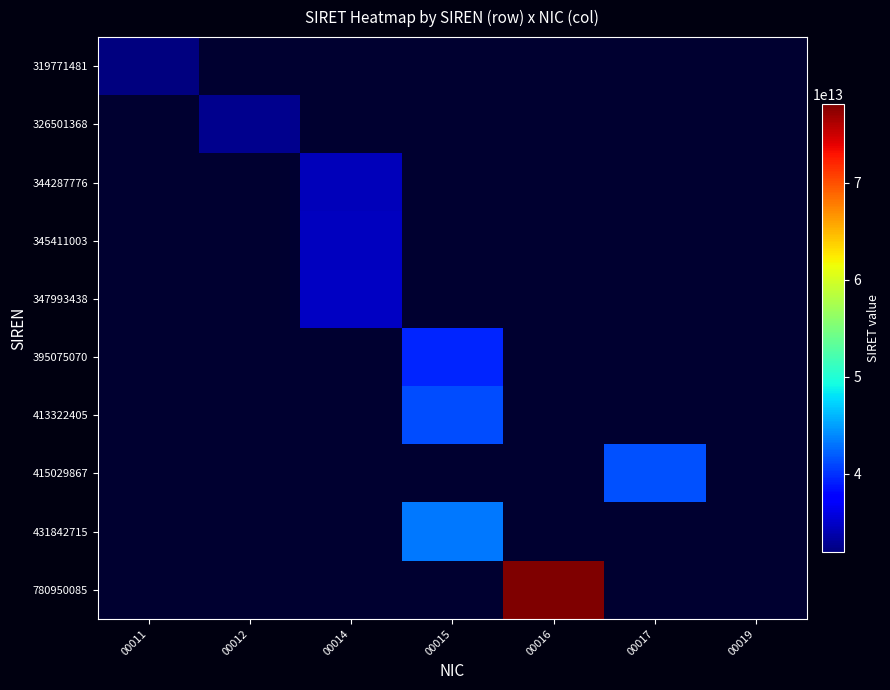

List the series in order of their overall mean, lowest first.

319771481, 326501368, 344287776, 345411003, 347993438, 395075070, 413322405, 415029867, 431842715, 780950085